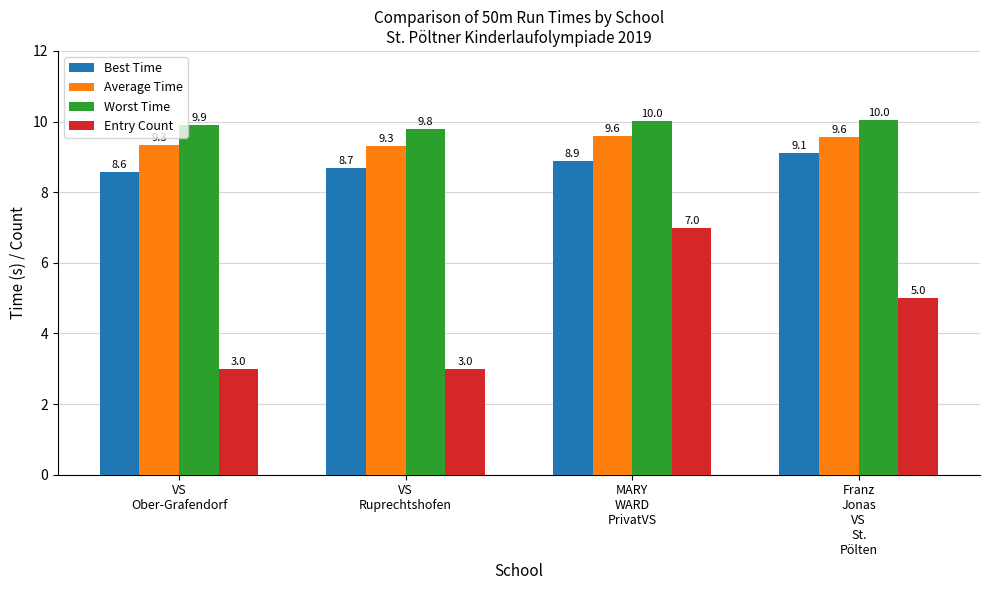

How many Entry Count values are between 3 and 7?

4